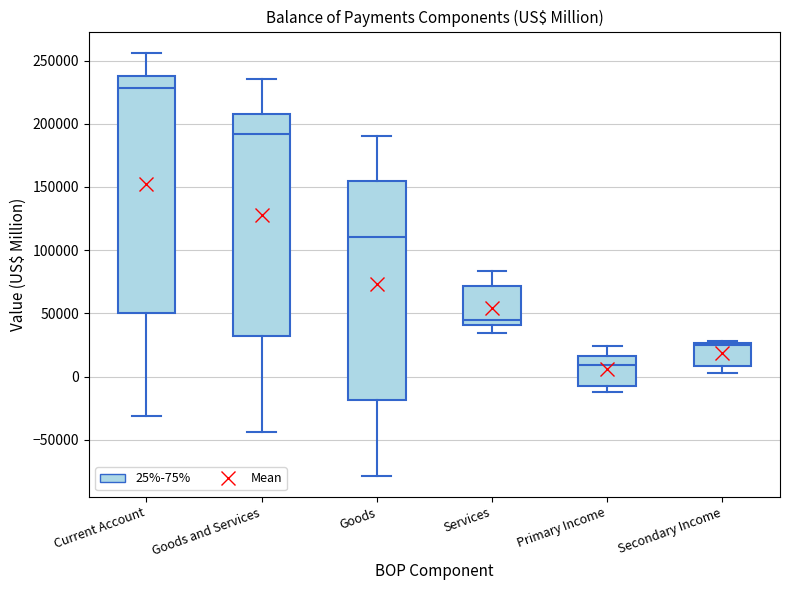

Reading left to right, transcribe this box plot: for each box, give where its median line is, the range the box spans, and where its two whiskers end, as read against the y-axis. The values are not printed on the chart, so give them approximately, as read against the axis.

Current Account: median 230000, box 50000 to 240000, whiskers -30000 to 255000
Goods and Services: median 190000, box 30000 to 210000, whiskers -45000 to 235000
Goods: median 110000, box -20000 to 155000, whiskers -80000 to 190000
Services: median 45000, box 40000 to 70000, whiskers 35000 to 85000
Primary Income: median 10000, box -5000 to 15000, whiskers -10000 to 25000
Secondary Income: median 25000 (just below the box's upper edge), box 10000 to 25000, whiskers 5000 to 30000